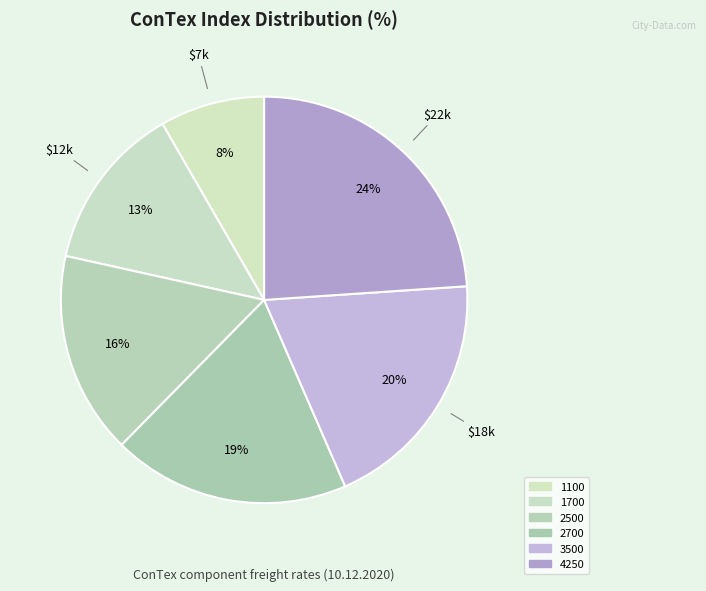

To the nearest percent, what percentage of the pie is 2700?

19%